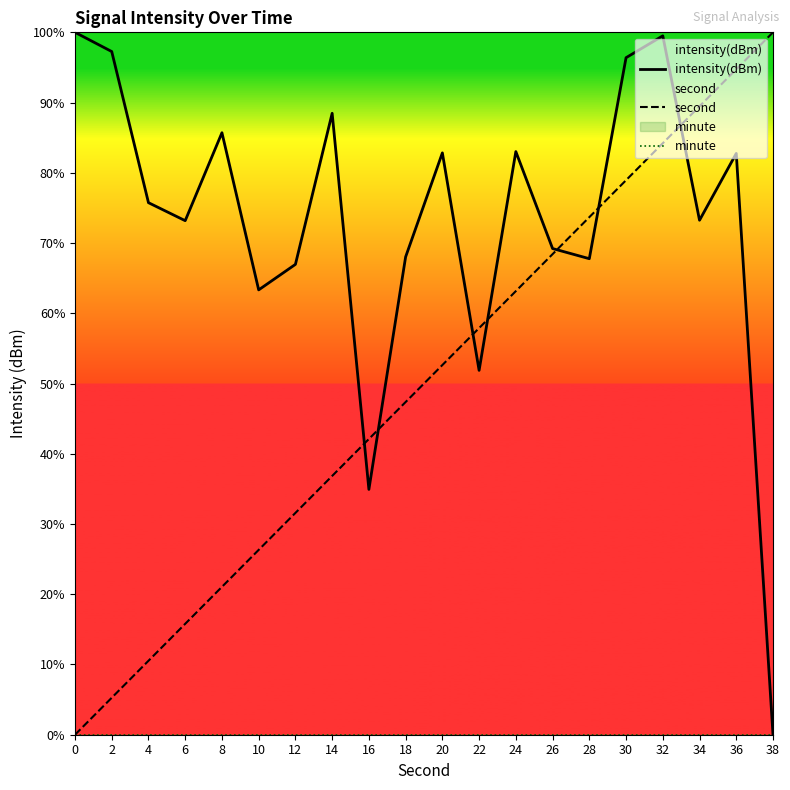

How many values in intensity(dBm) are above zero?

19